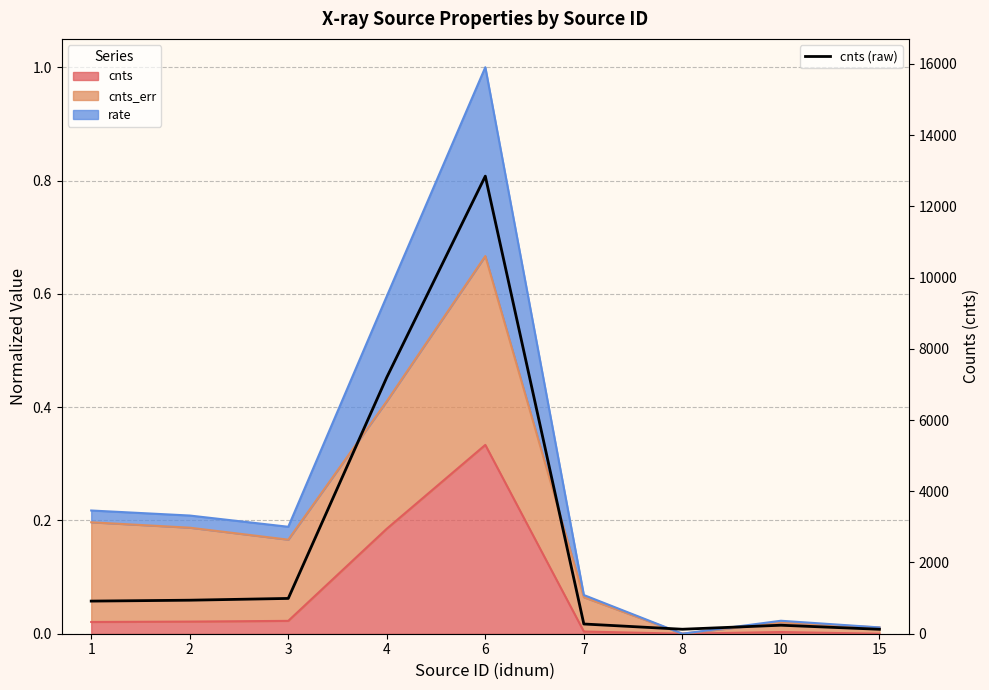

What is the sum of all values?

23657.1